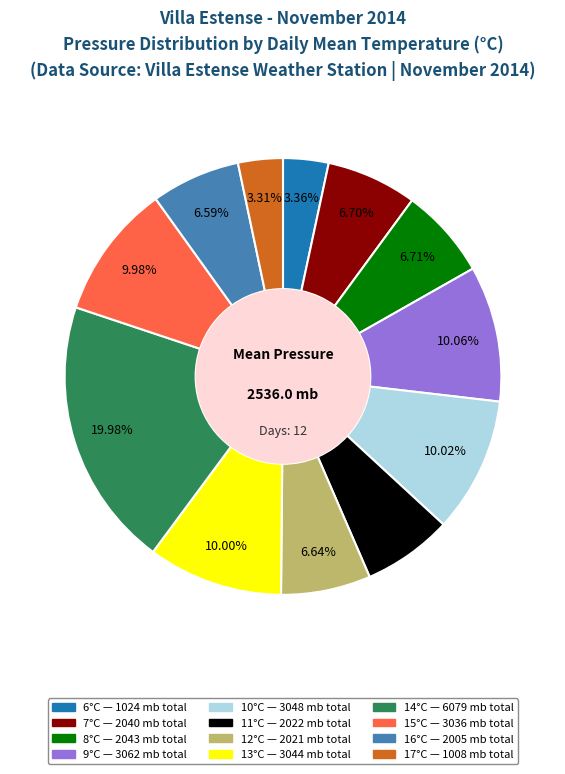

How many segments does this pie chart have?

12